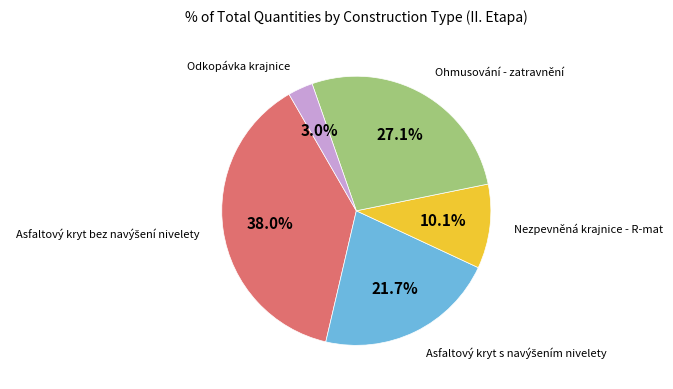

Is there a majority slice in this chart?

No